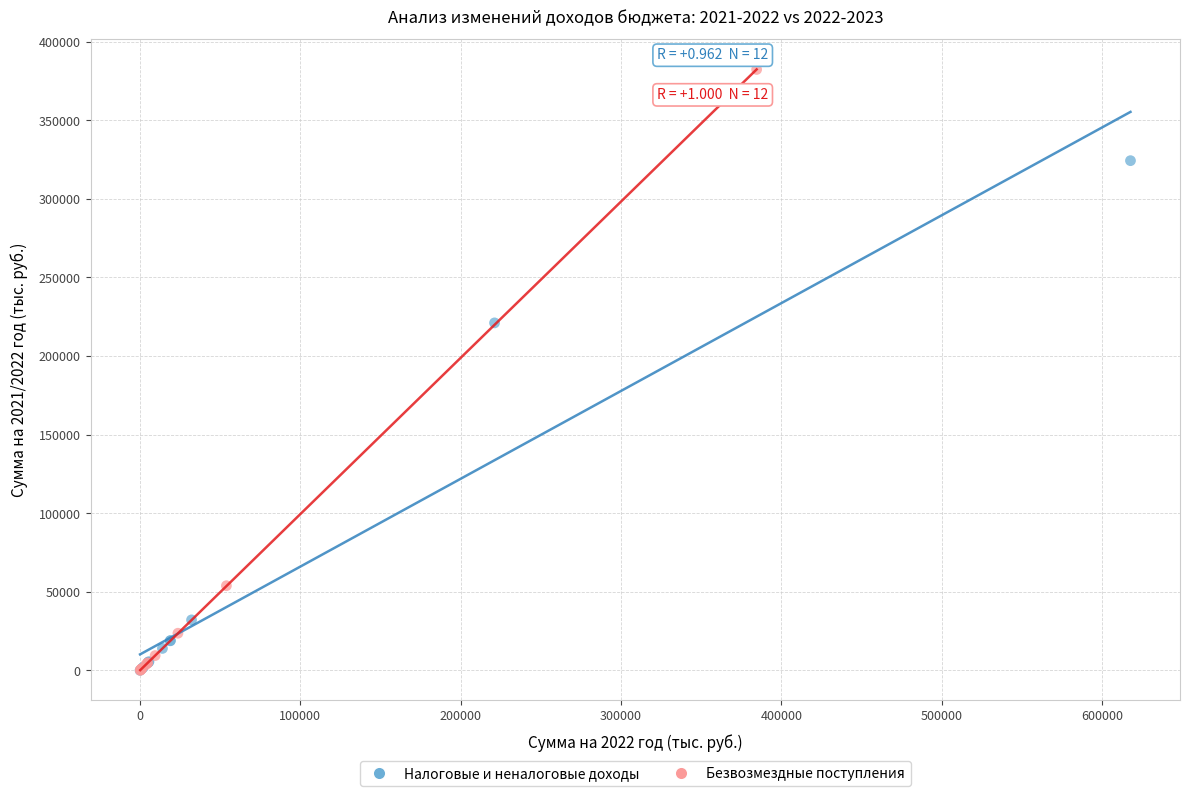

Which series has the widest spread of Y values?

Безвозмездные поступления